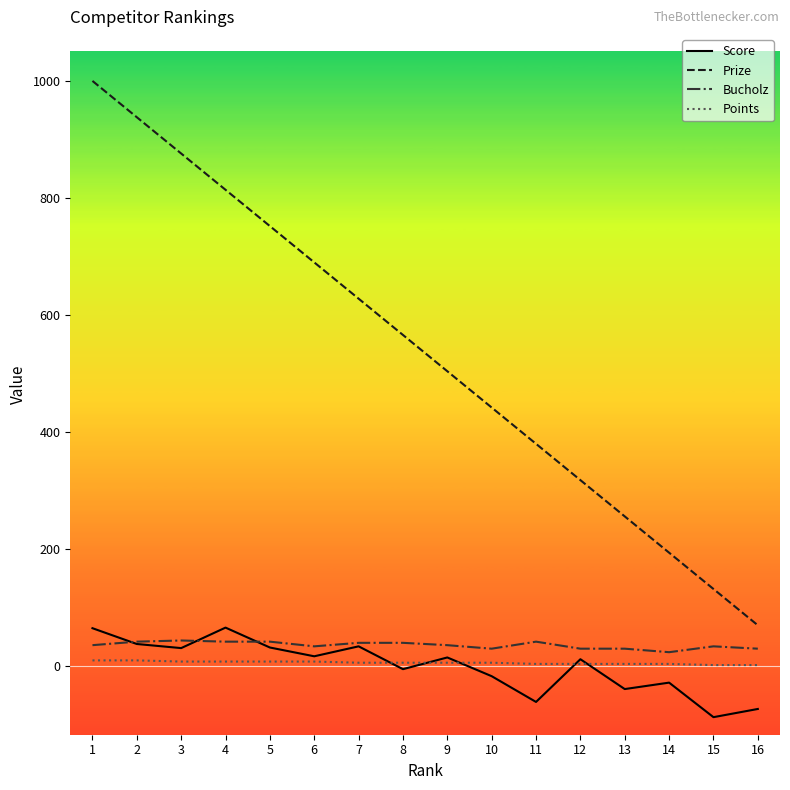

True or false: Bucholz and Prize cross at least once.

False